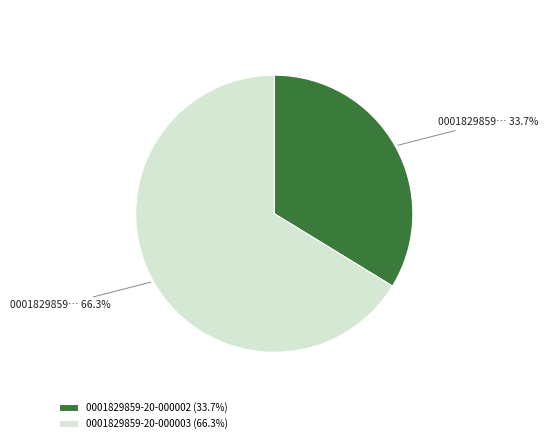

Which category has the smallest portion of the pie?

0001829859-20-000002